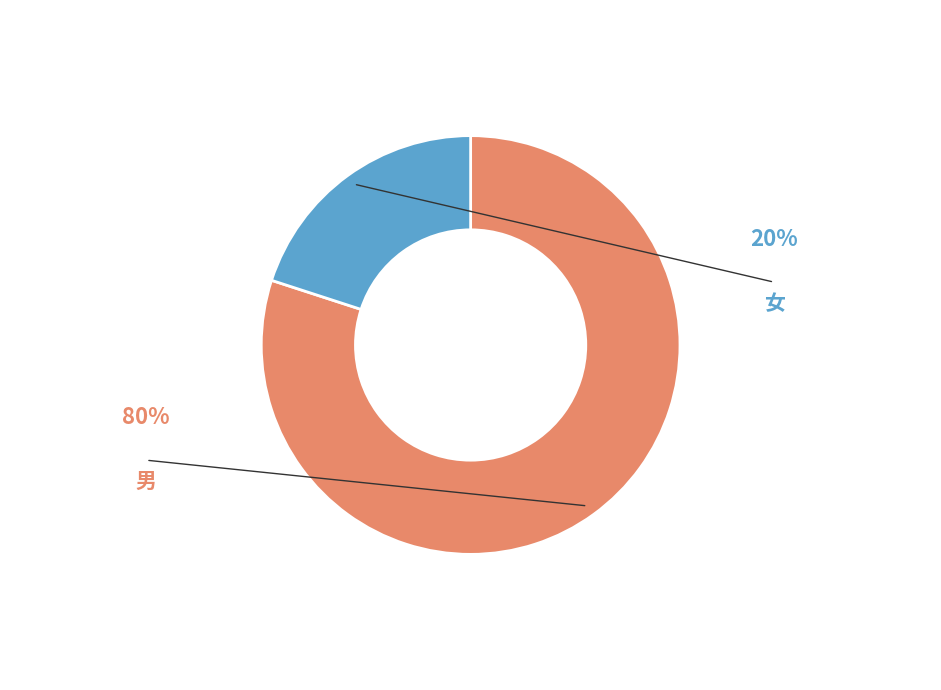

What percentage is the 女 slice, to the nearest percent?

20%